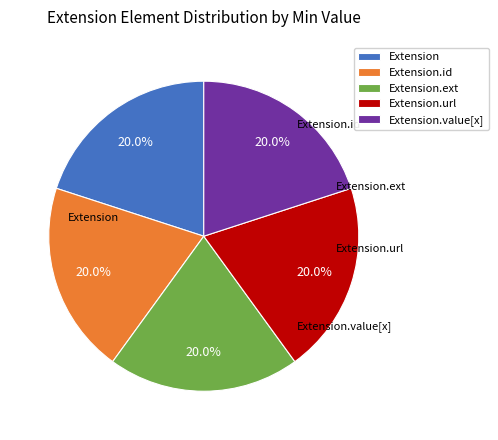

Is there any slice that represents more than half of the pie?

No